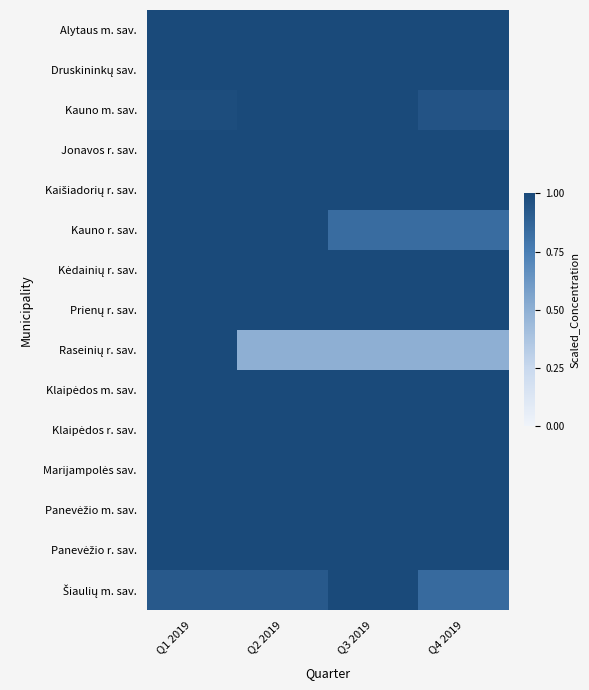

Which has a higher value, Q2 2019 or Q3 2019?

Q2 2019